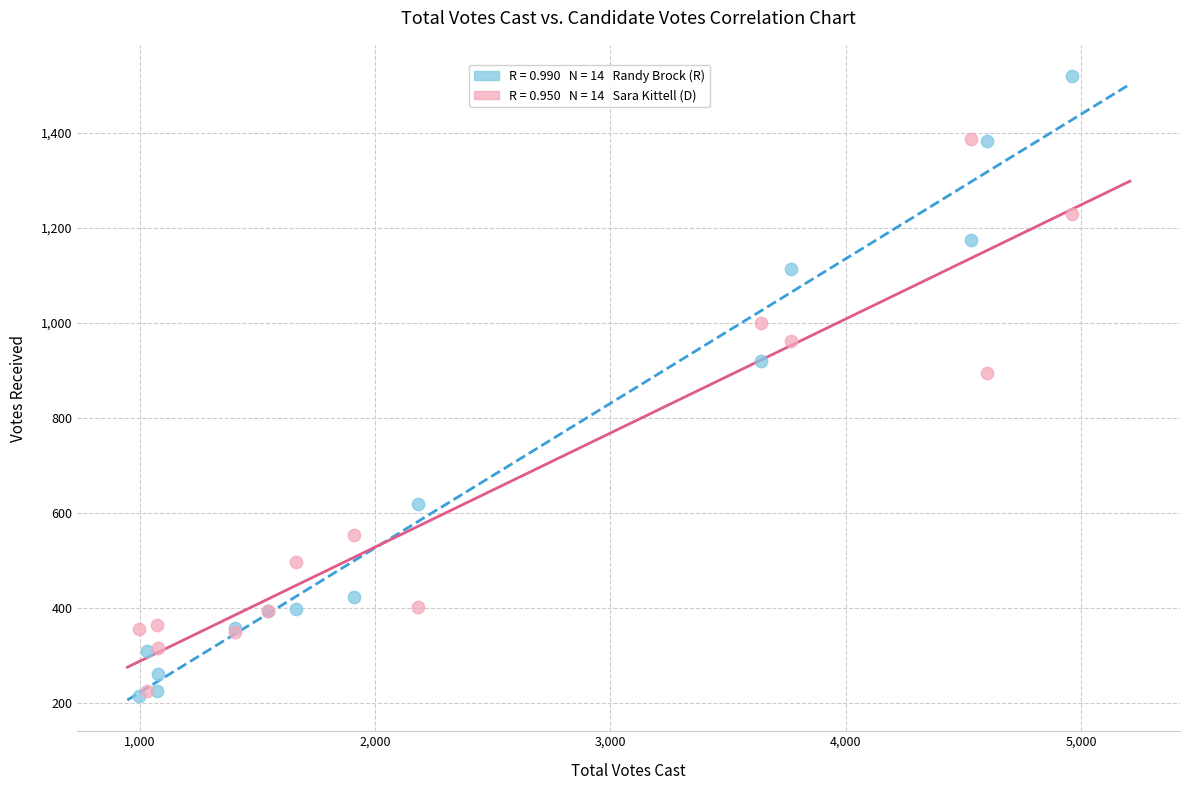

Across all series, what Y value is closest to 867?

895